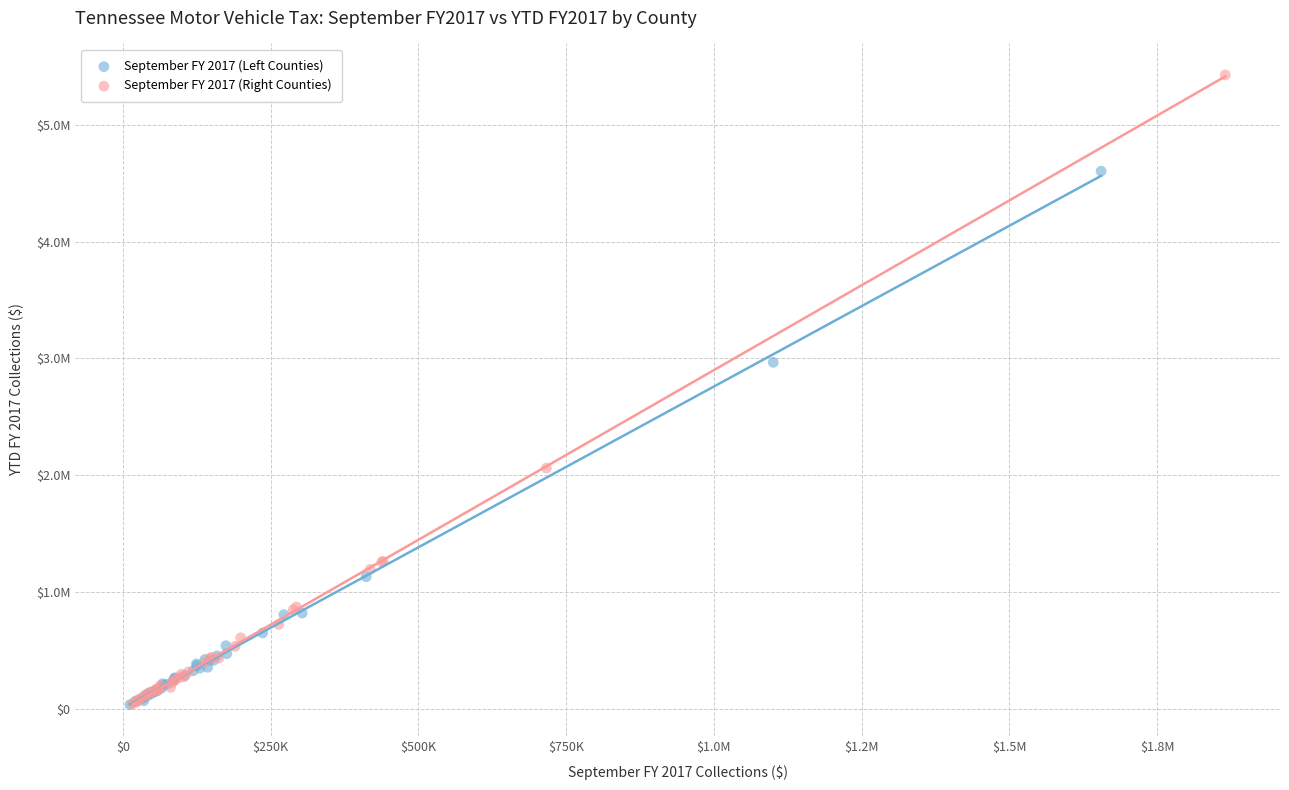

Which series contains the highest Y value?

September FY 2017 (Right Counties)